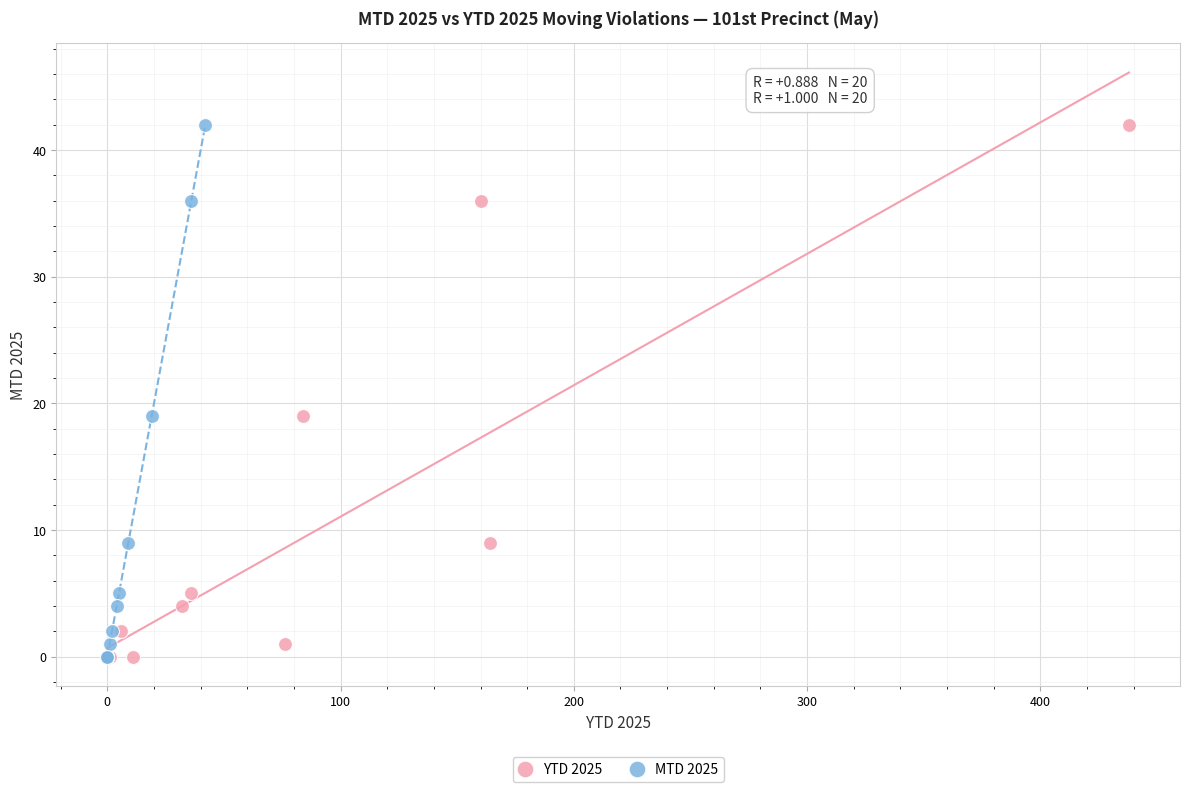

What are all the series names shown in the legend?

YTD 2025, MTD 2025